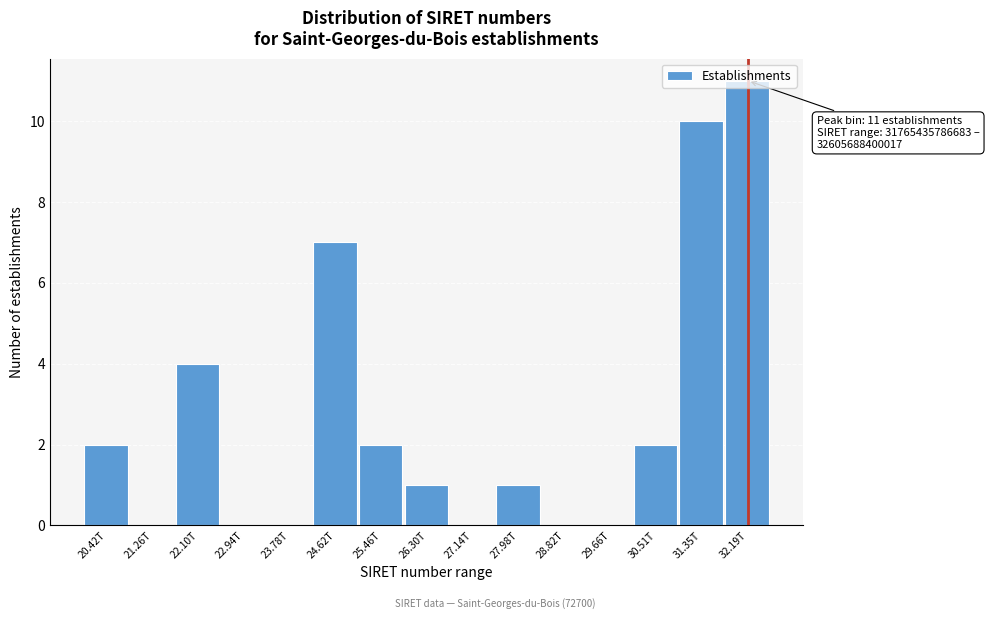

Between 29.66T and 27.98T, which is larger?

27.98T